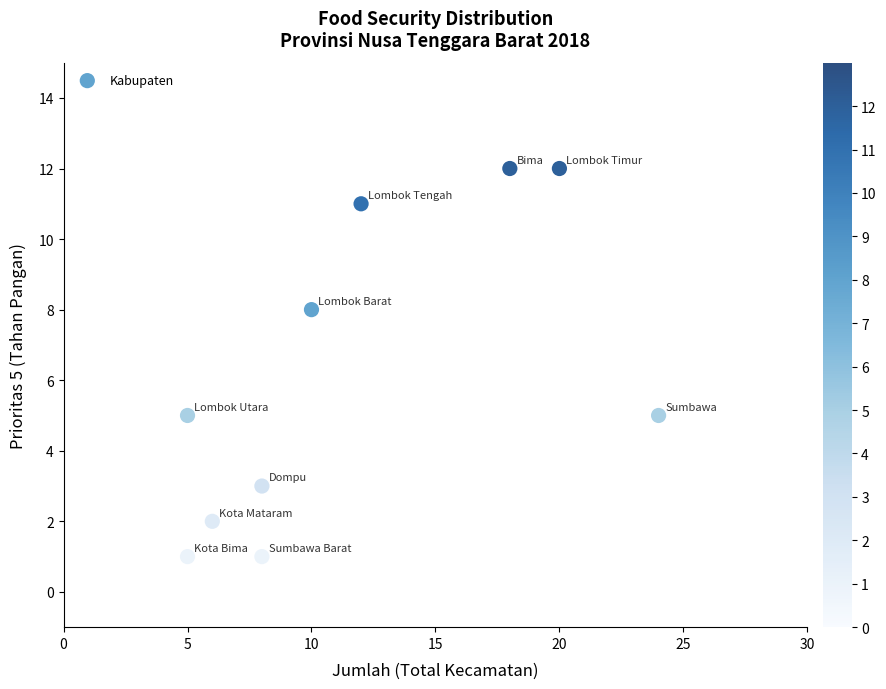

What is the range of X values (max minus min)?

19